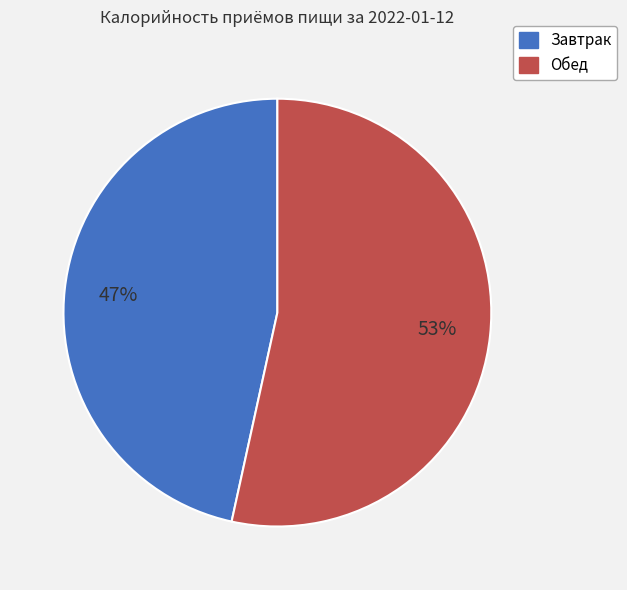

To the nearest percent, what portion does Обед represent?

53%